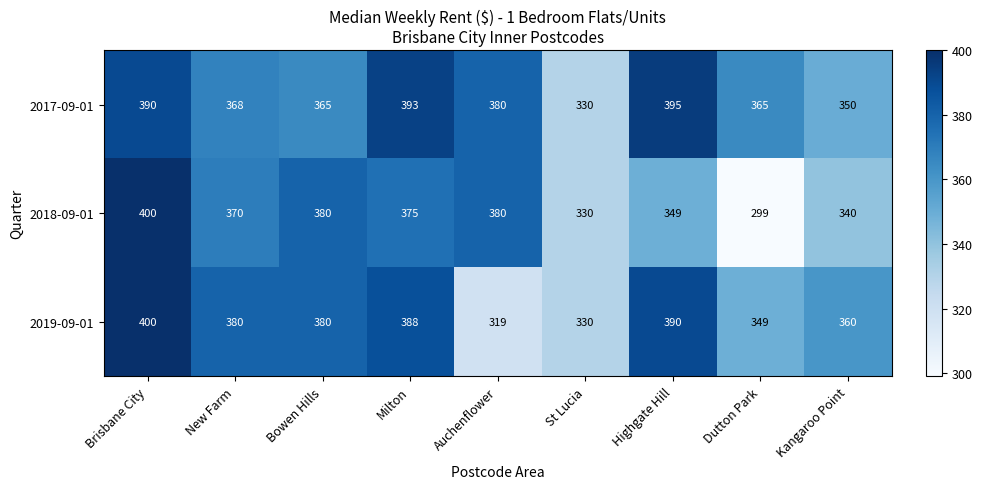

The 2019-09-01 series shows 526 at Milton. True or false?

False